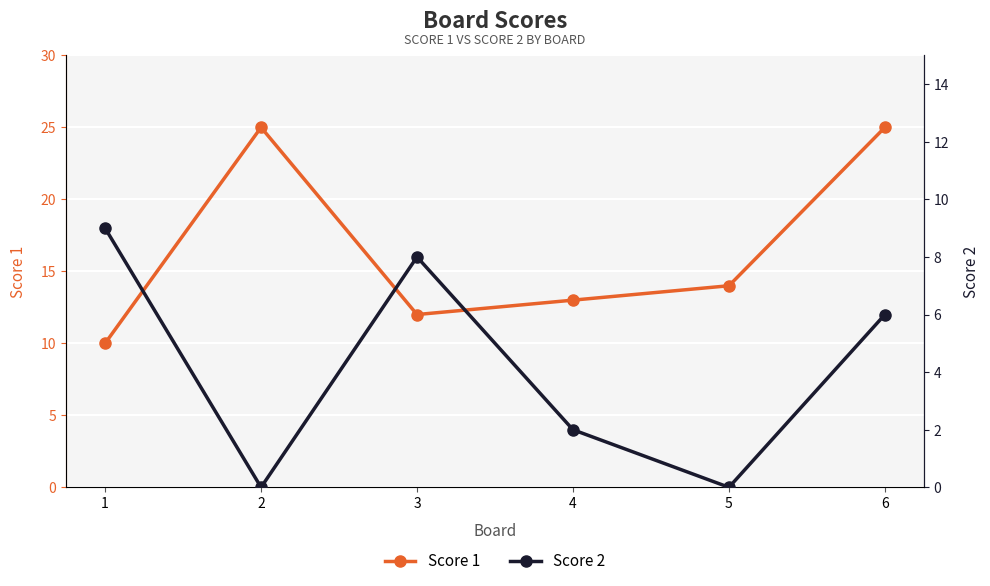

The Score 1 series shows 14 at 5. True or false?

True